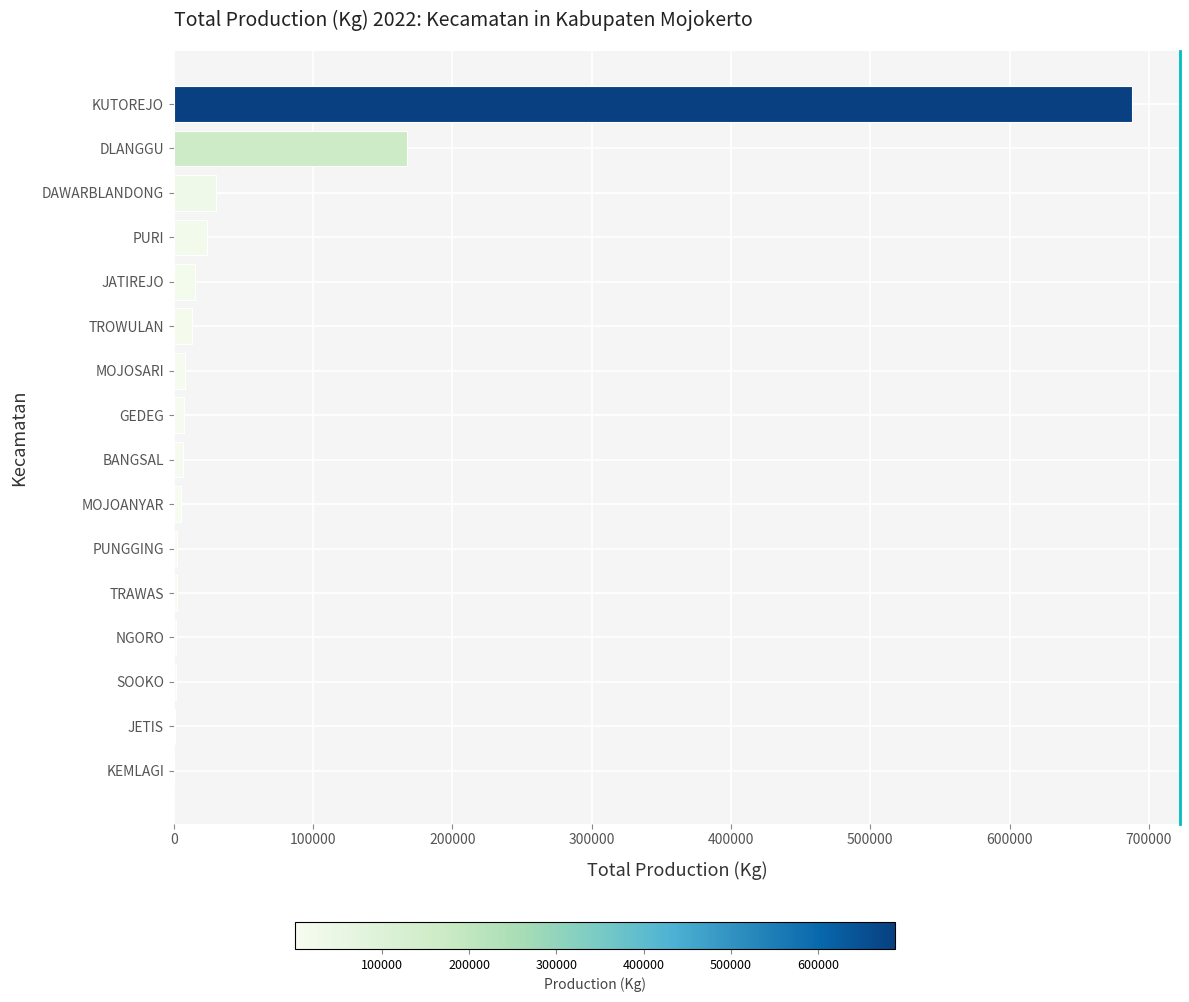

Which has a higher value, PUNGGING or PURI?

PURI